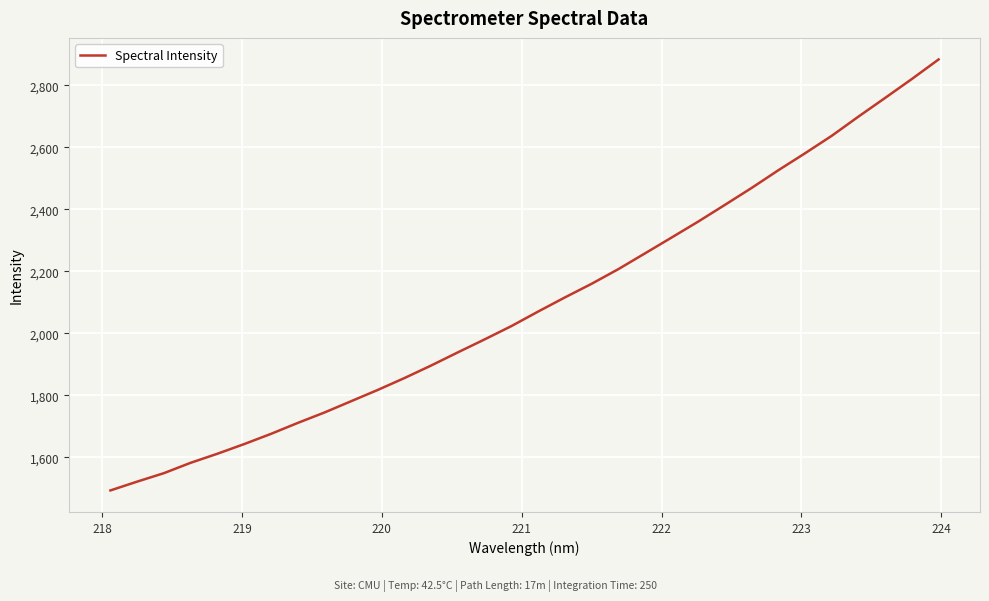

What is the difference between the maximum and minimum values?

1390.4